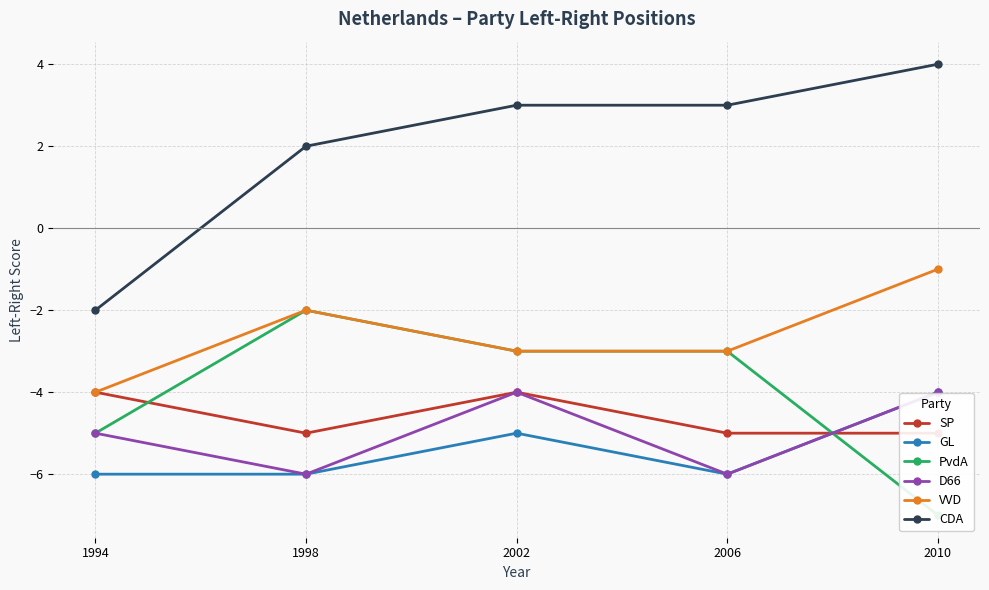

What is the sum of all VVD values?

-13